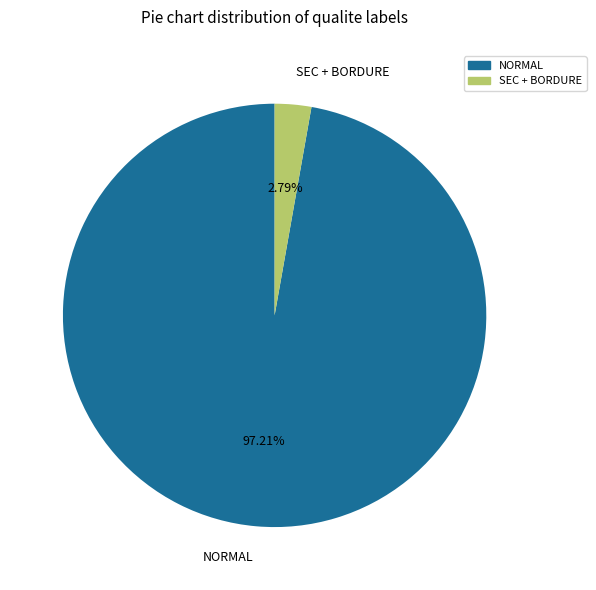

To the nearest percent, what is the average slice percentage?

50%